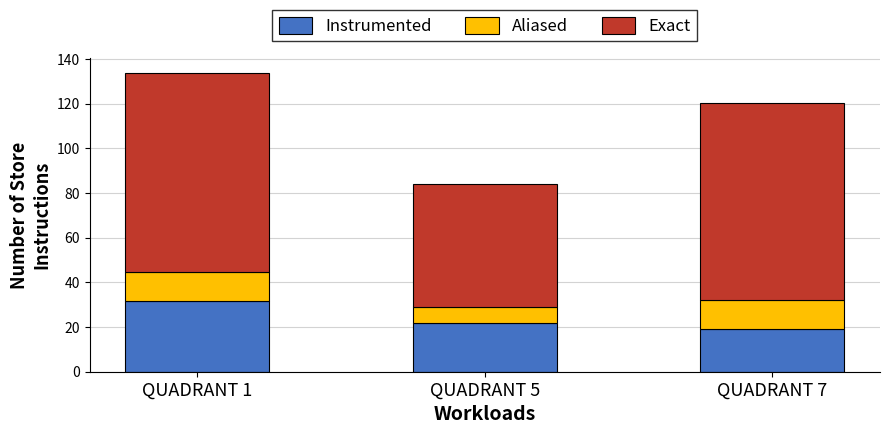

What is the difference between the maximum and minimum values in the Instrumented series?

12.8